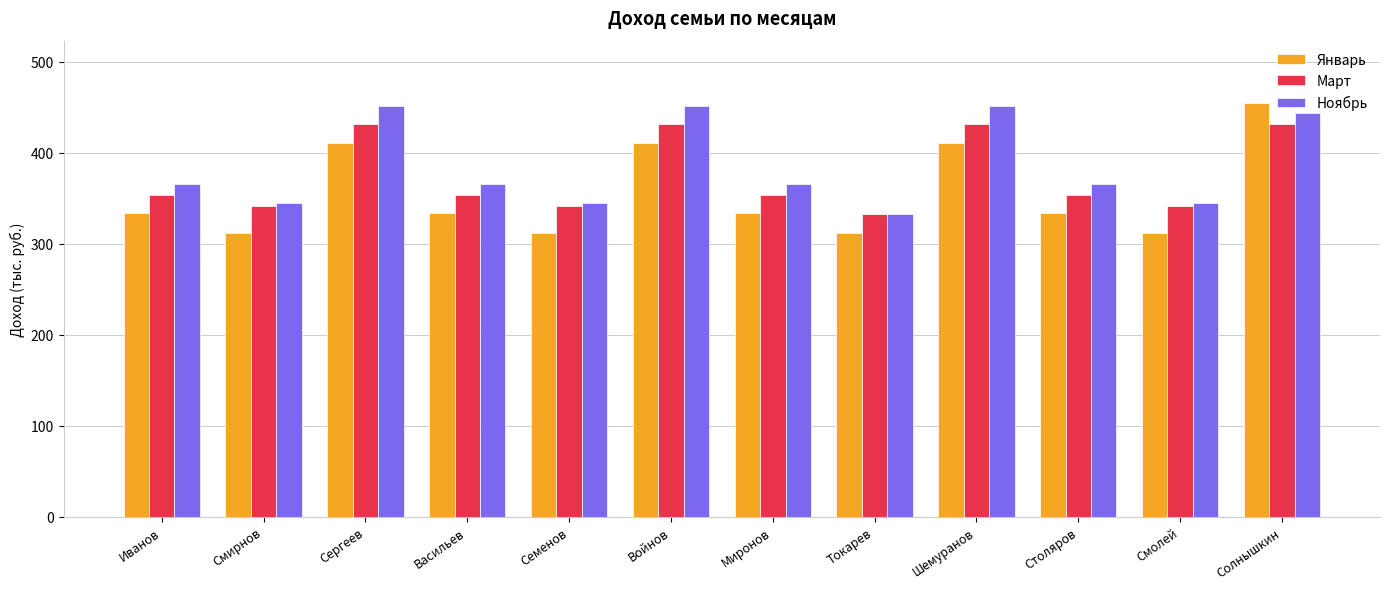

How many values in the Январь series are below 334?

4